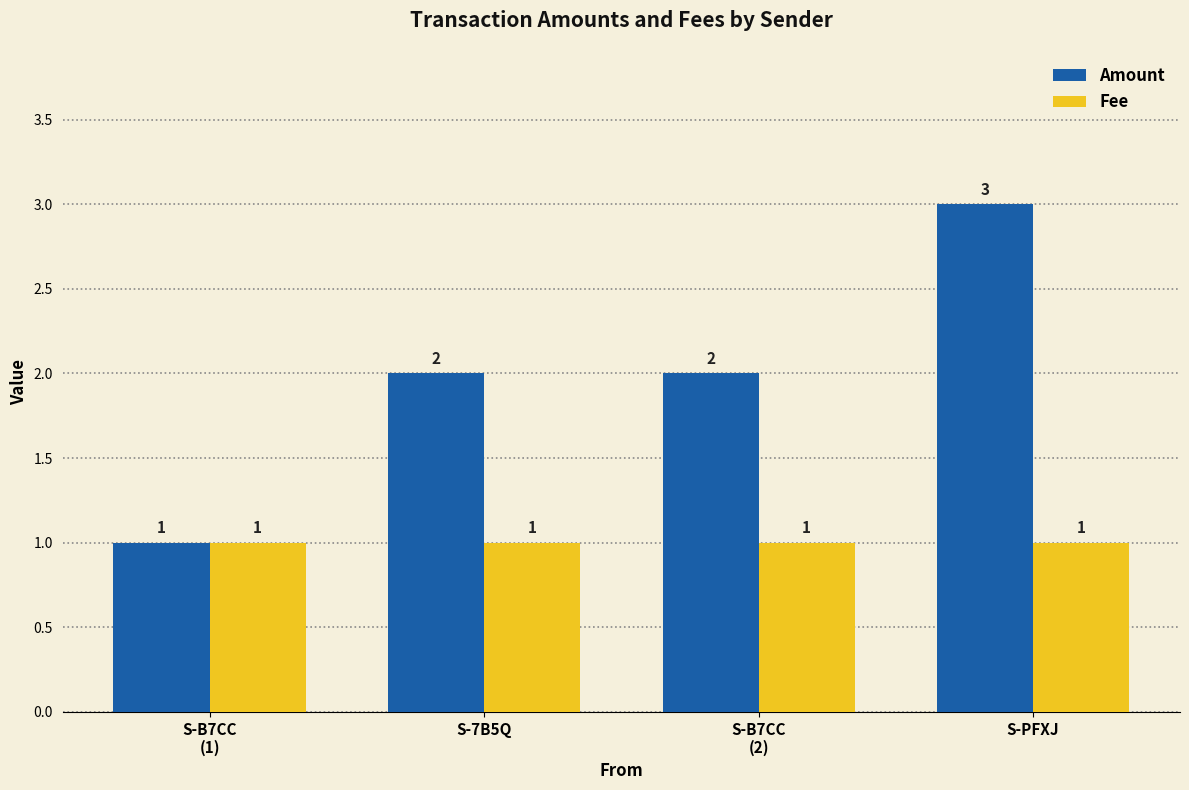

The Amount series shows 1.5 at S-B7CC
(1). True or false?

False